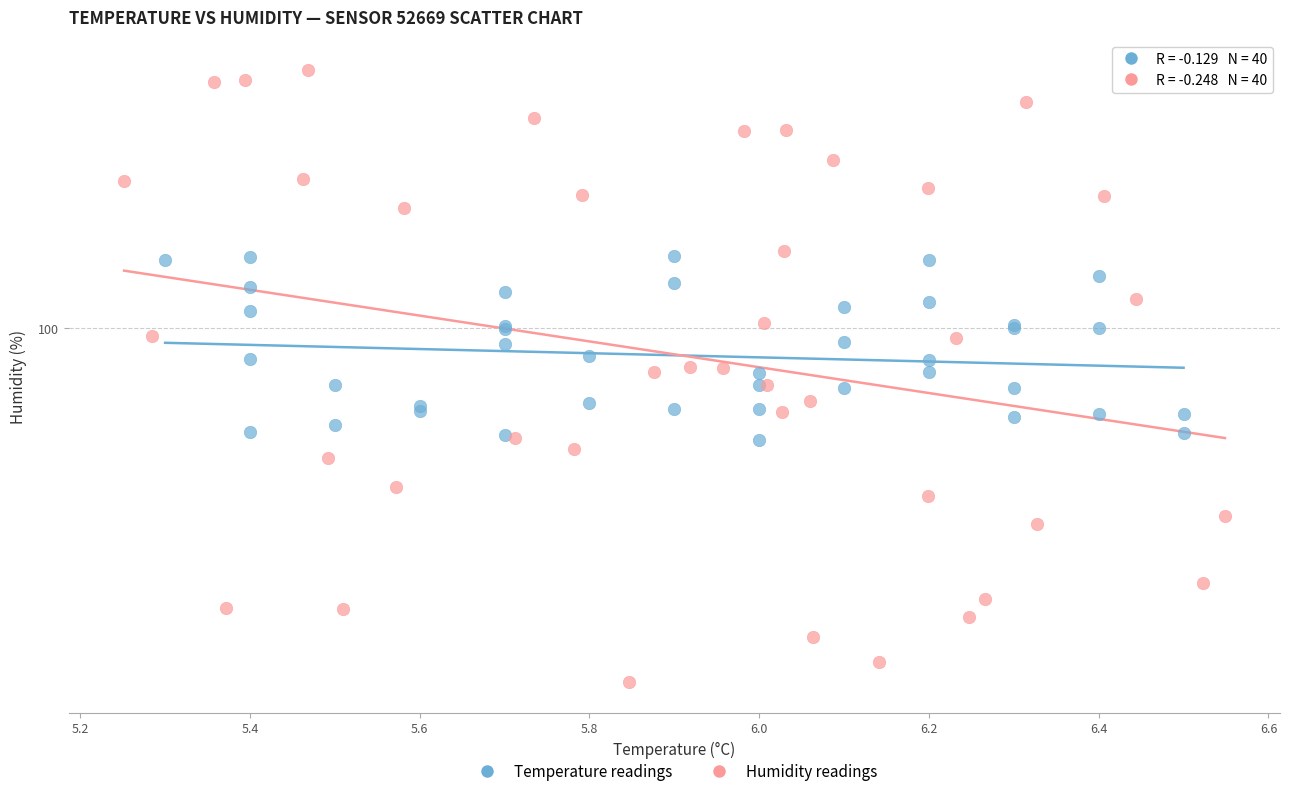

What are all the series names shown in the legend?

Temperature readings, Humidity readings